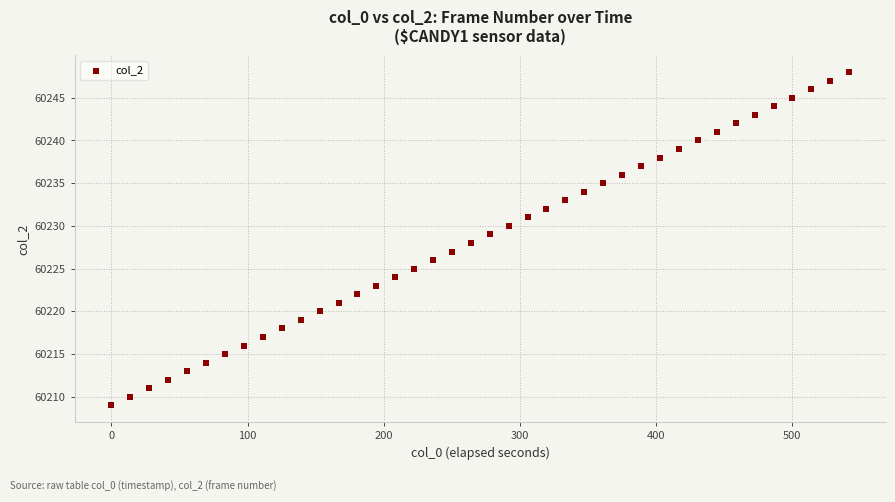

What is the range of Y values (max minus min)?

39